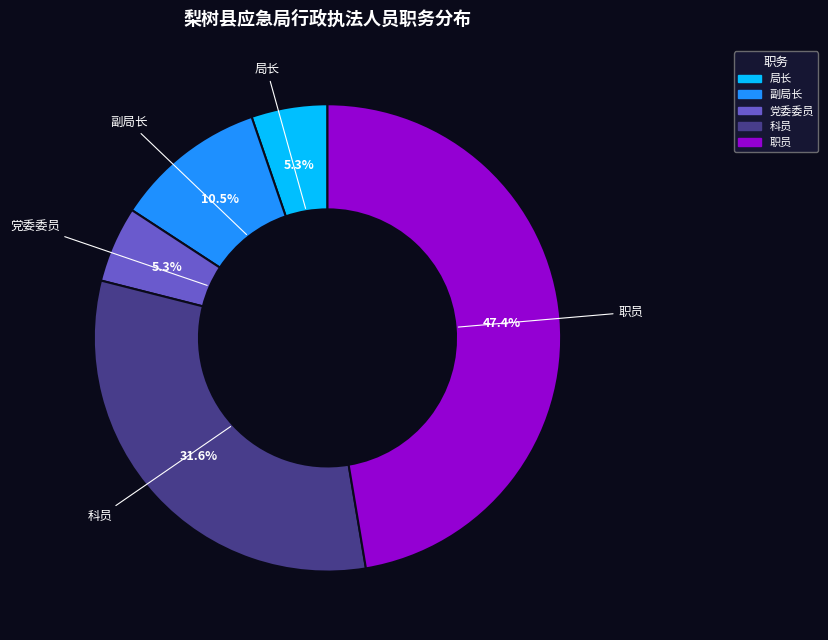

How many slices are in this pie chart?

5